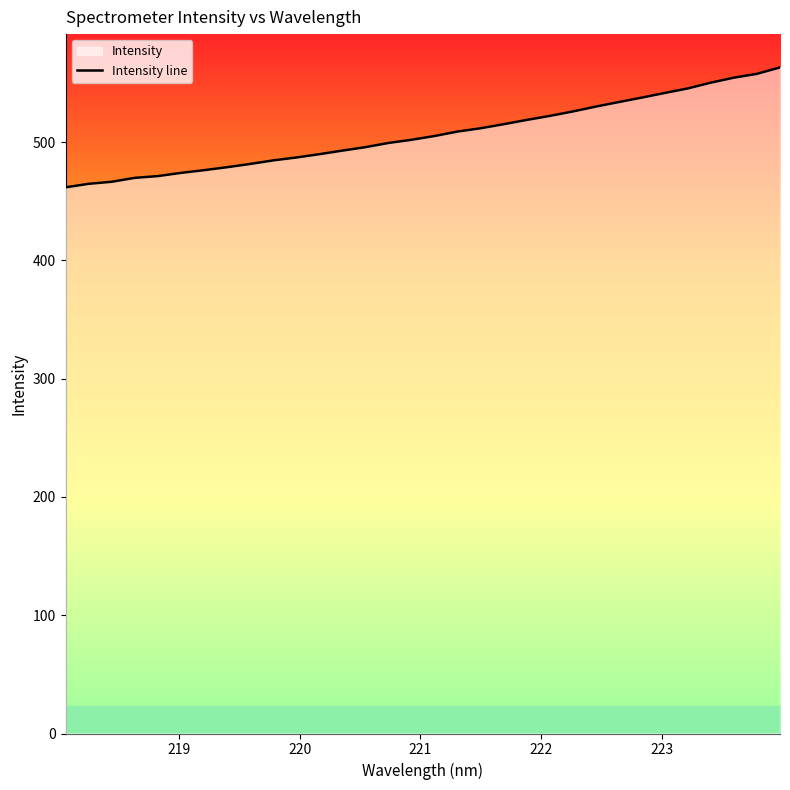

What is the difference between the maximum and minimum values?

101.4